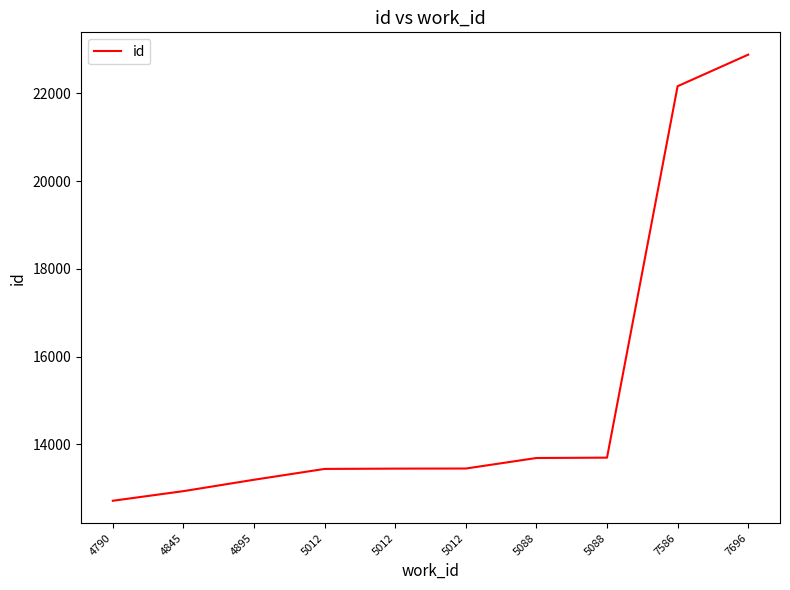

How many lines are shown in the chart?

1